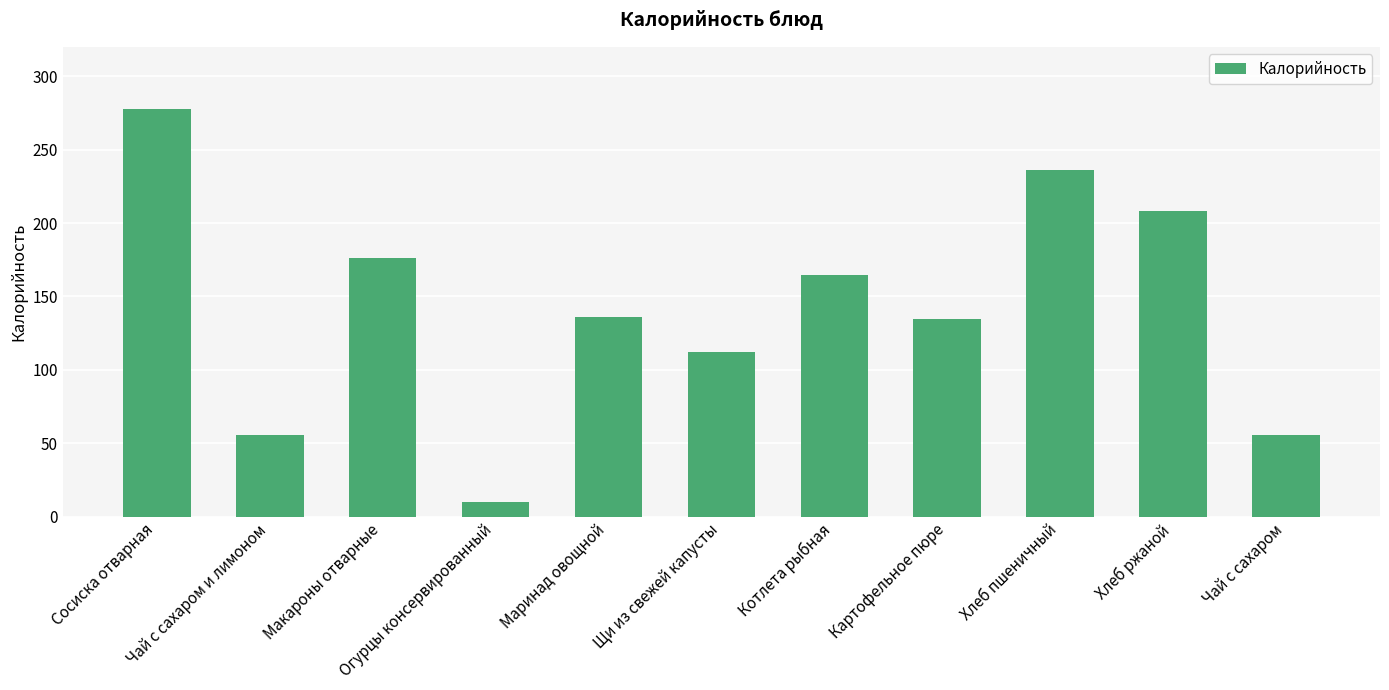

Is it true that the value at Картофельное пюре is 134.4?

True